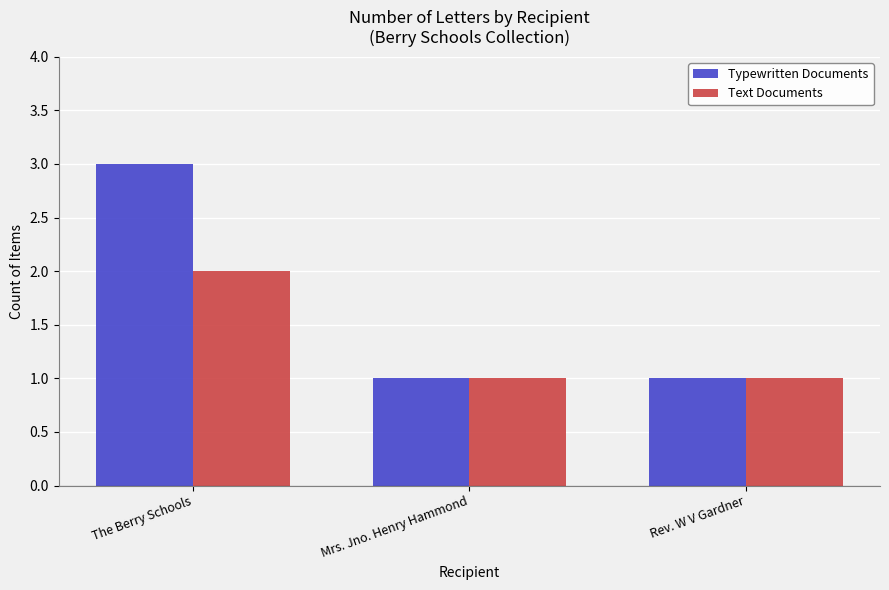

The Typewritten Documents series shows 1 at Rev. W V Gardner. True or false?

True